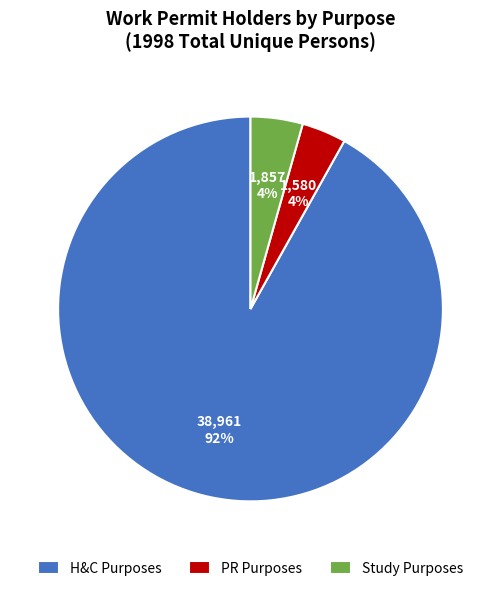

Combined, do PR Purposes and H&C Purposes account for over 50%?

Yes